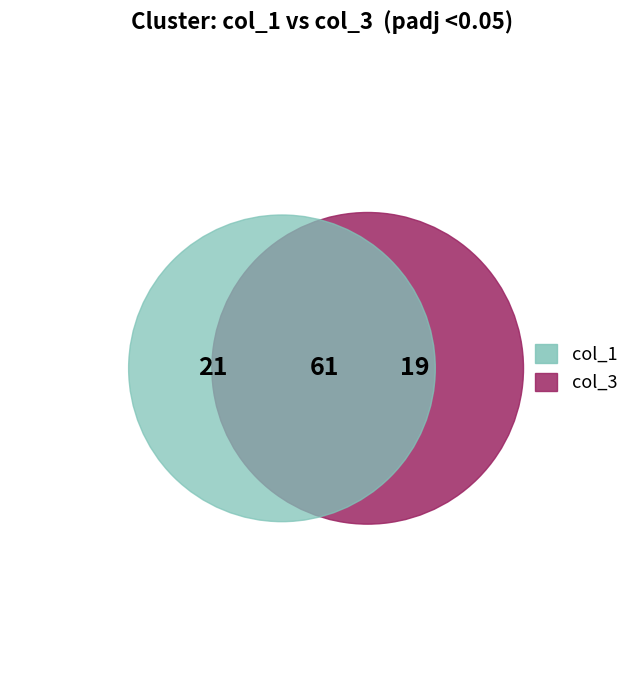

Does 2 represent more than half of the total?

No